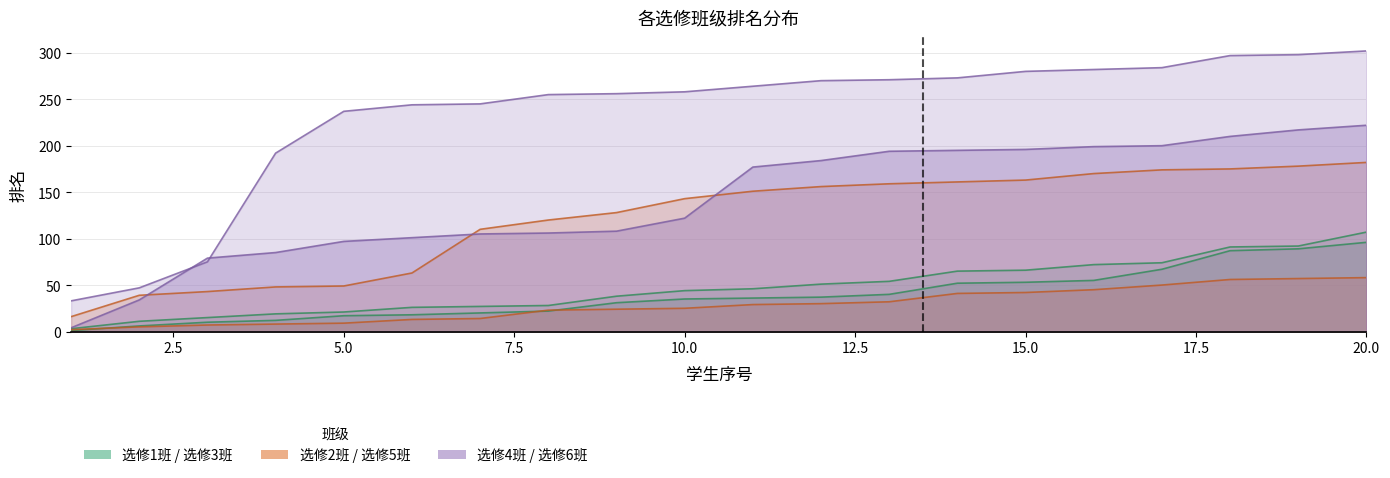

True or false: 选修3班 and 选修2班 intersect in this chart.

False